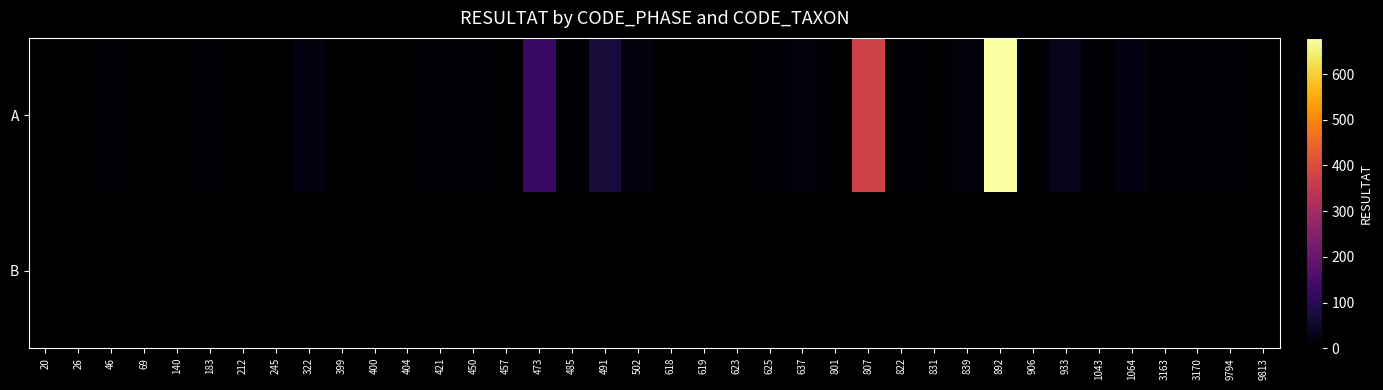

Which series has the largest range (max minus min)?

A